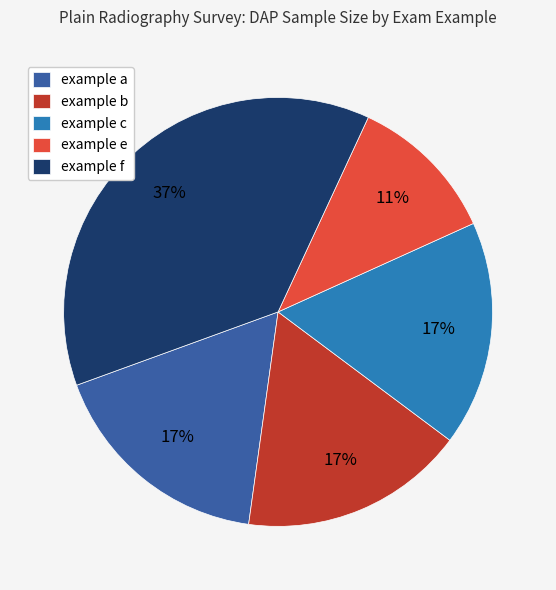

Does example f represent more than half of the total?

No